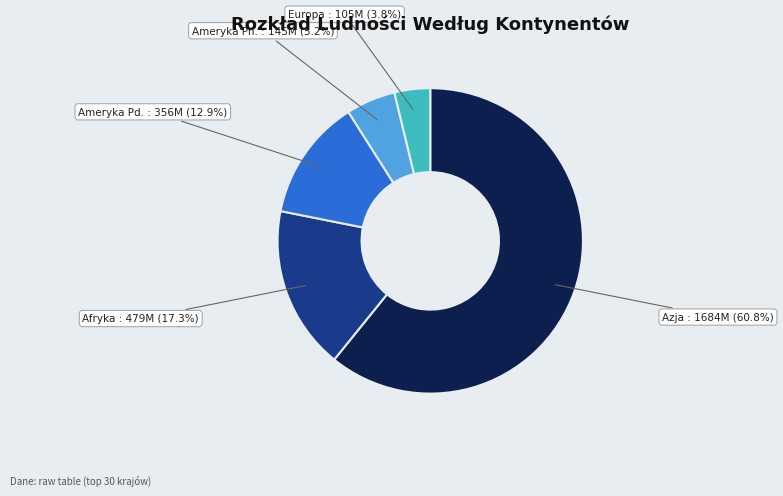

What is the smallest slice in the pie chart?

Europa